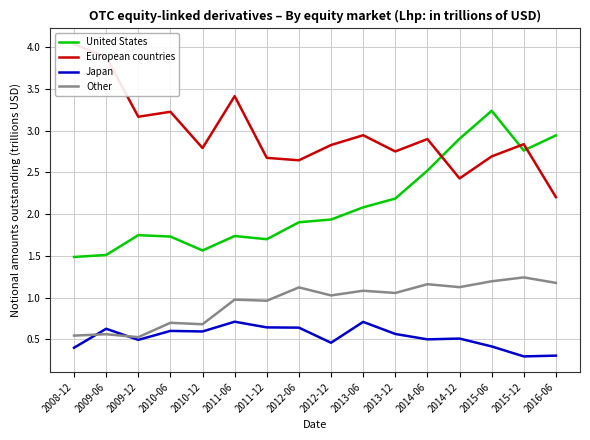

At how many categories does at least one series exceed 0?

16